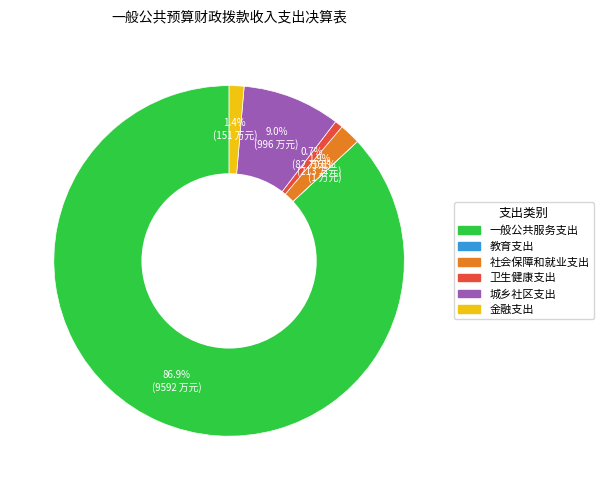

Which slice is the largest?

一般公共服务支出